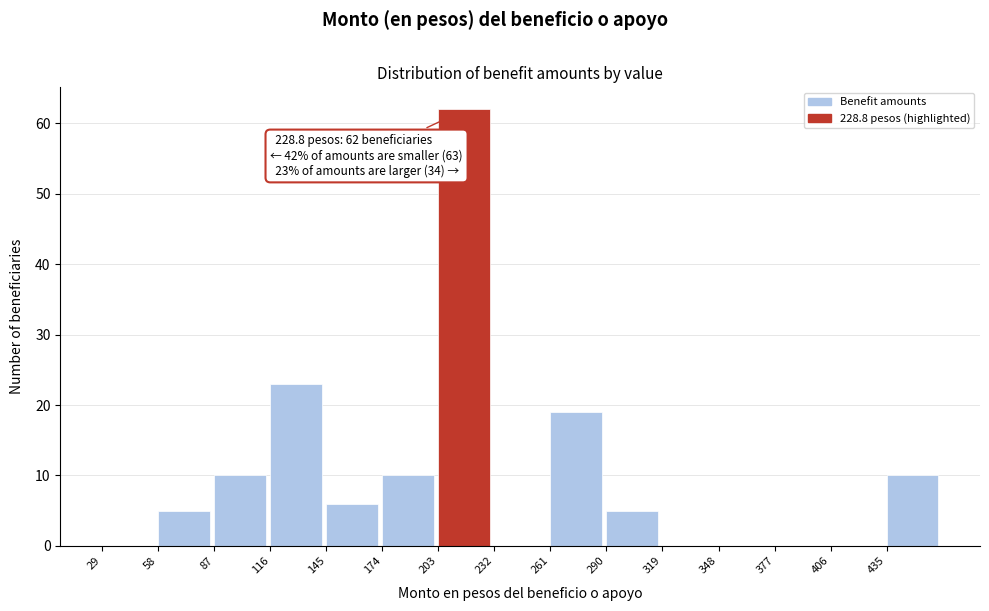

Over which range of the x-axis is the bar tallest?

203 to 232